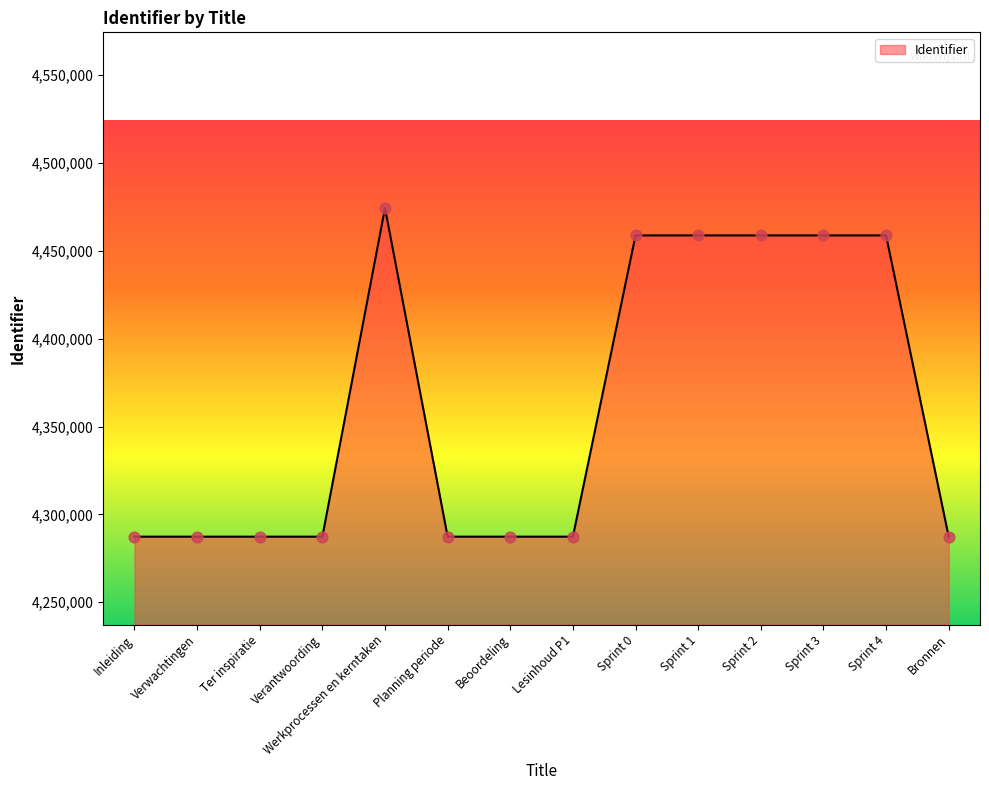

What is the change in value from Verwachtingen to Werkprocessen en kerntaken?

+187120